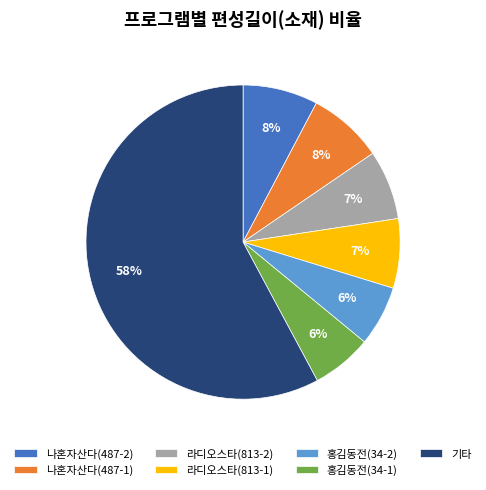

Count the number of slices in the pie.

7